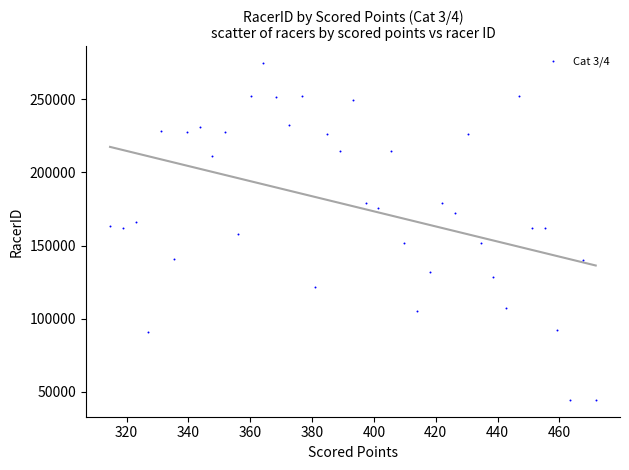

What is the range of Y values (max minus min)?

230212